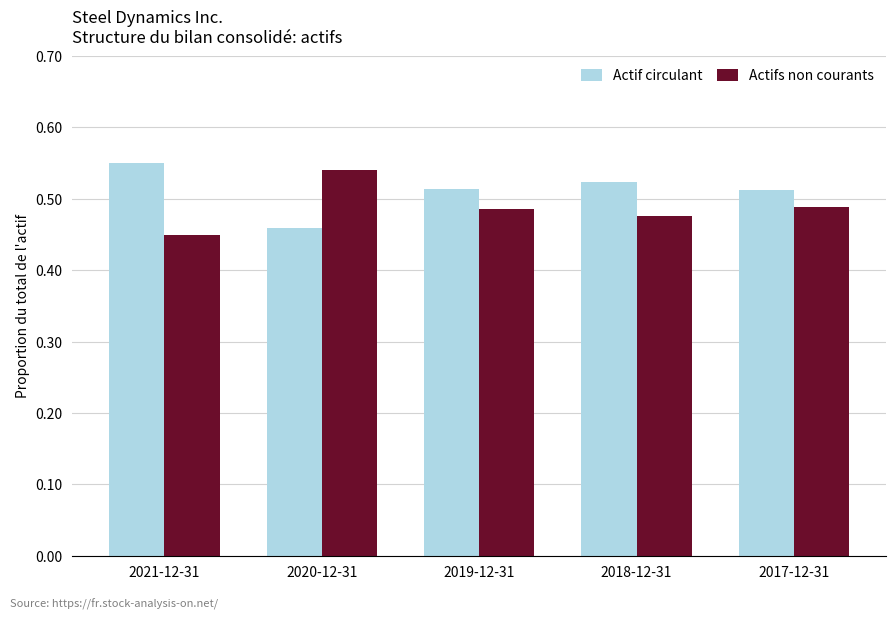

At which label does Actif circulant reach its peak?

2021-12-31